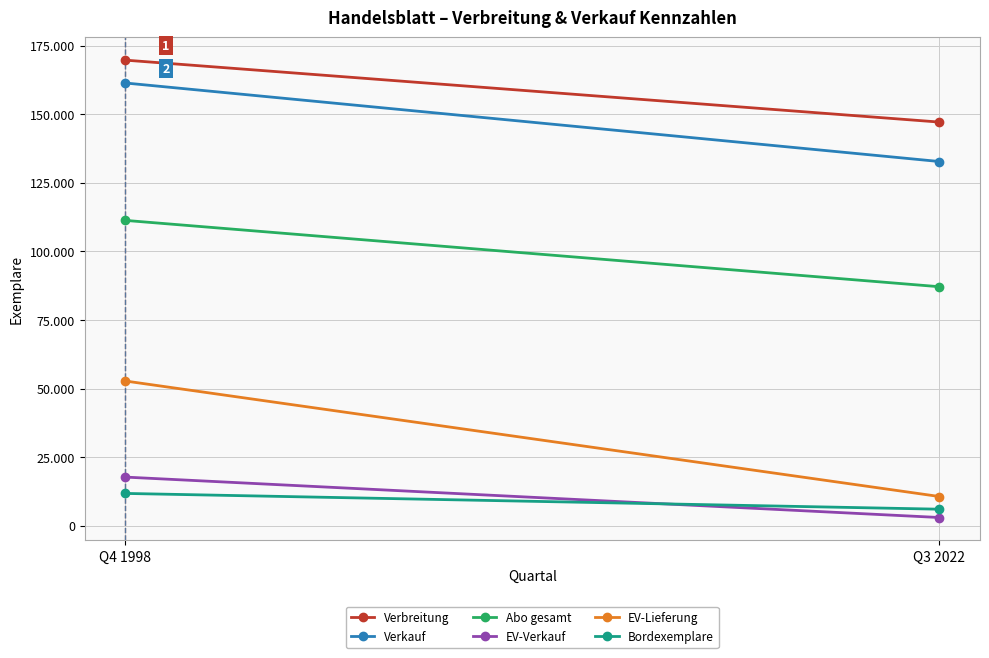

What is the maximum value for EV-Lieferung?

52767